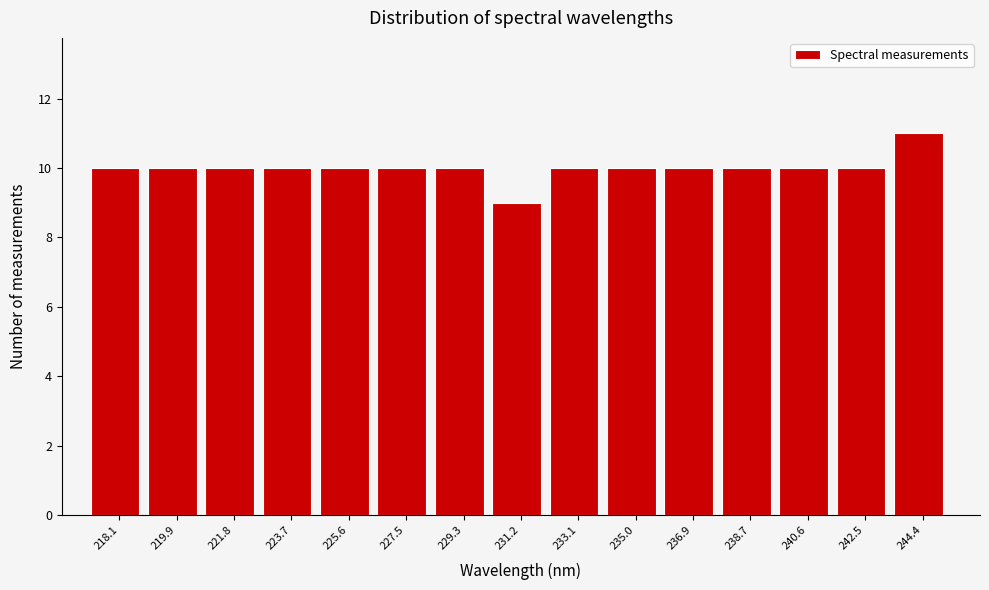

Reading right to left, extract all data points from this chart.

244.4=11	242.5=10	240.6=10	238.7=10	236.9=10	235.0=10	233.1=10	231.2=9	229.3=10	227.5=10	225.6=10	223.7=10	221.8=10	219.9=10	218.1=10